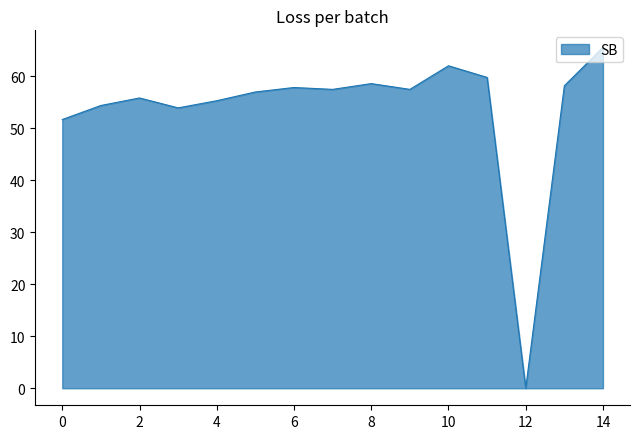

What is the difference between the maximum and minimum values?

65.6